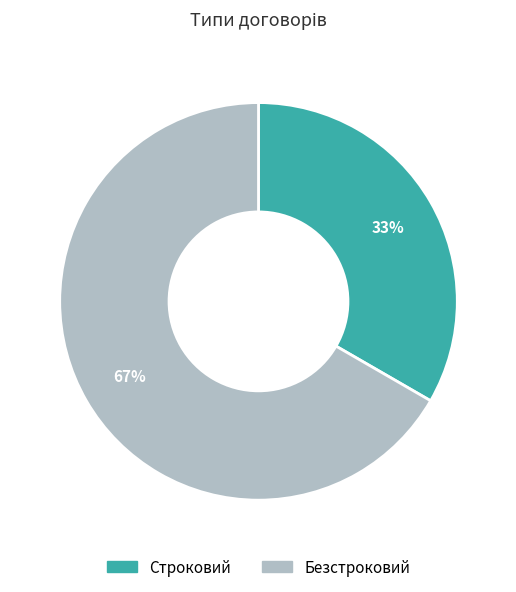

Is there a majority slice in this chart?

Yes